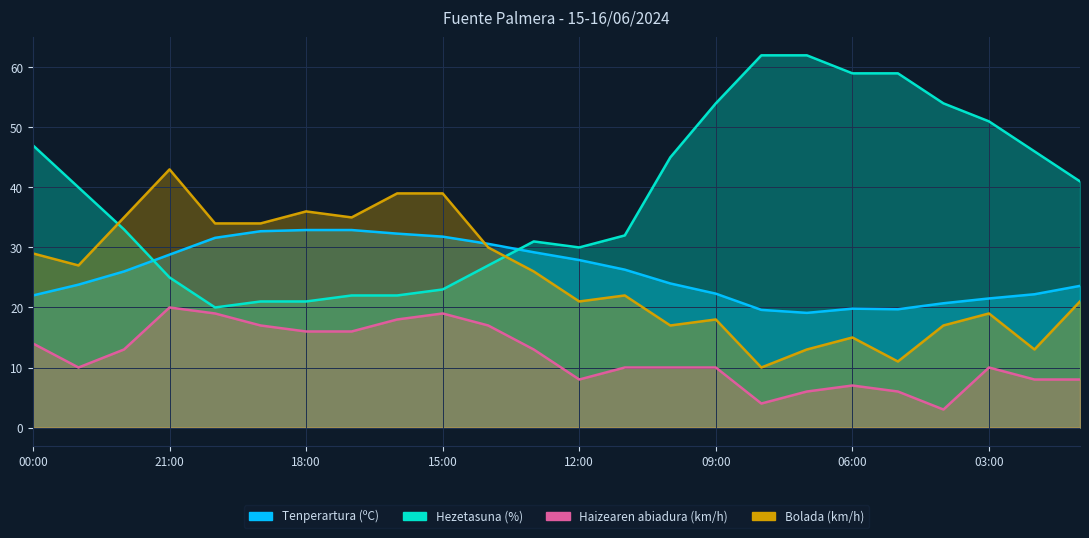

What is the highest value of the Bolada (km/h) series?

43.0